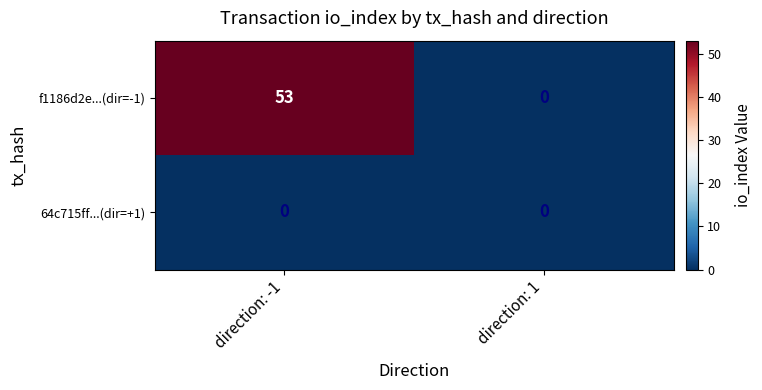

Which series has the largest range (max minus min)?

f1186d2e...(dir=-1)